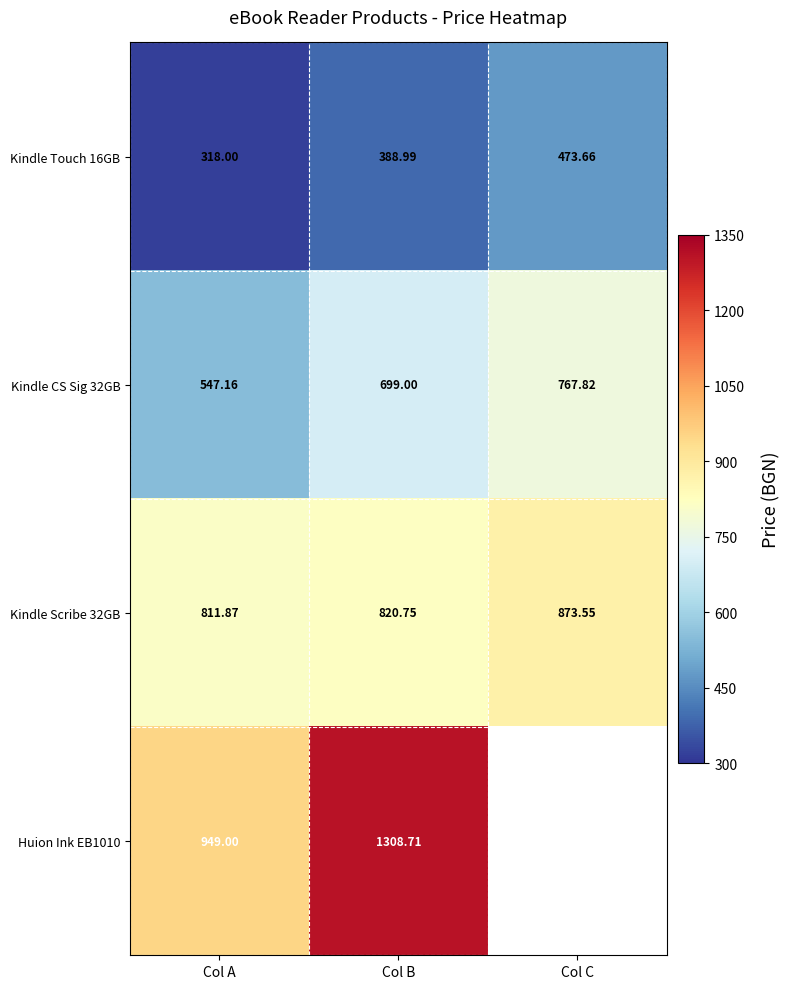

Is the value of Kindle Touch 16GB at Col C greater than the value of Kindle Scribe 32GB at Col A?

No